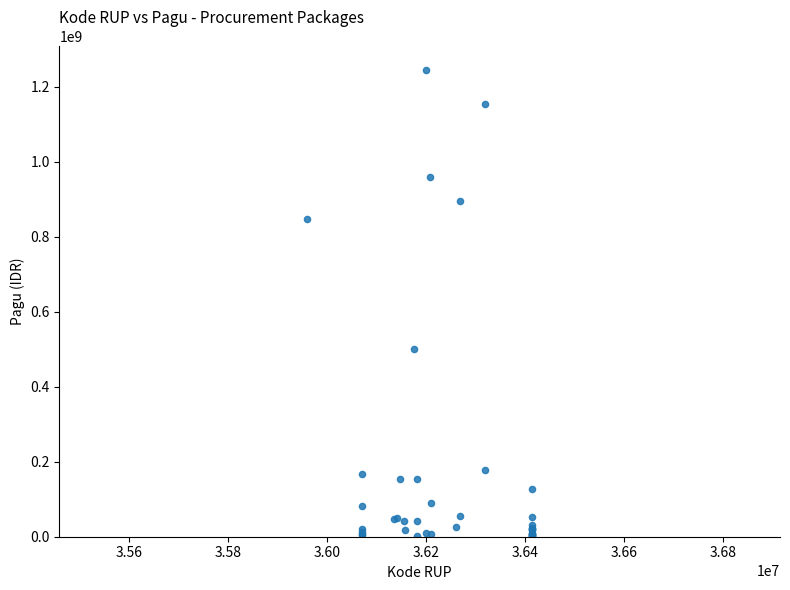

What Y value in the scatter plot is closest to 622840000?

499932000